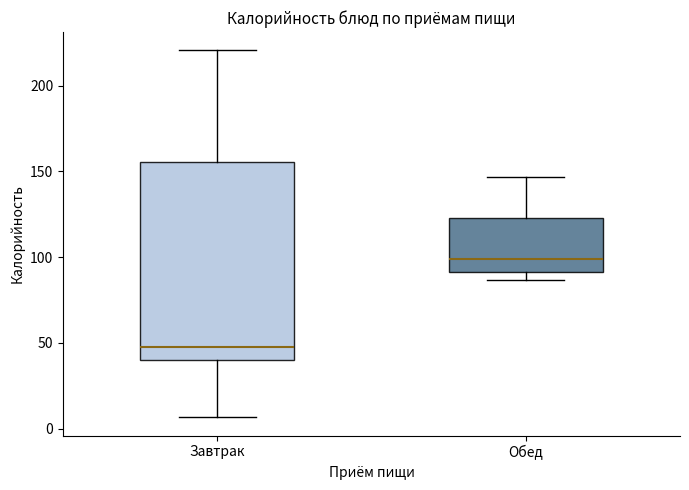

Which box has the lowest median line?

Завтрак